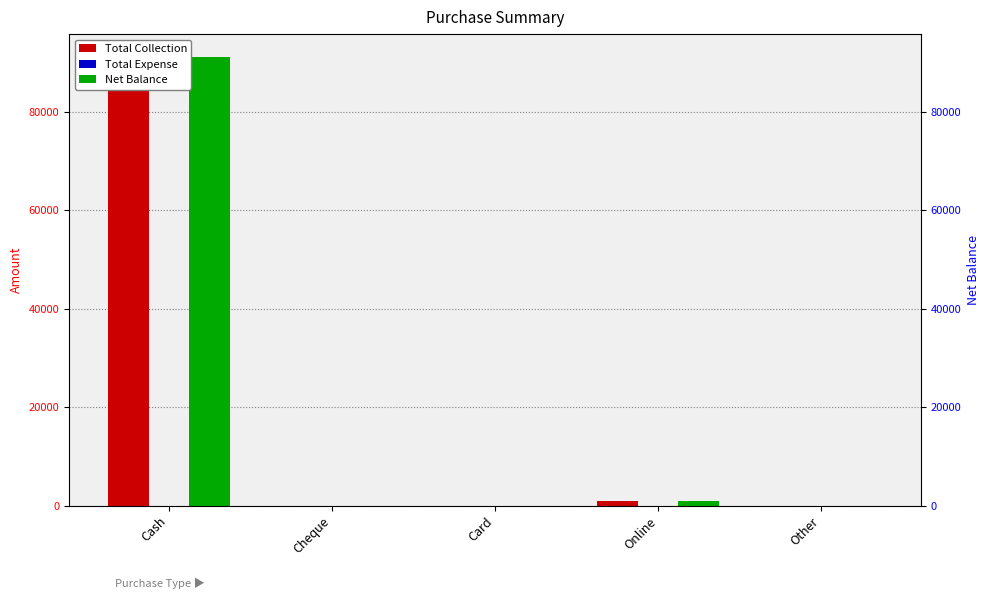

At which category is the sum across all series the highest?

Cash